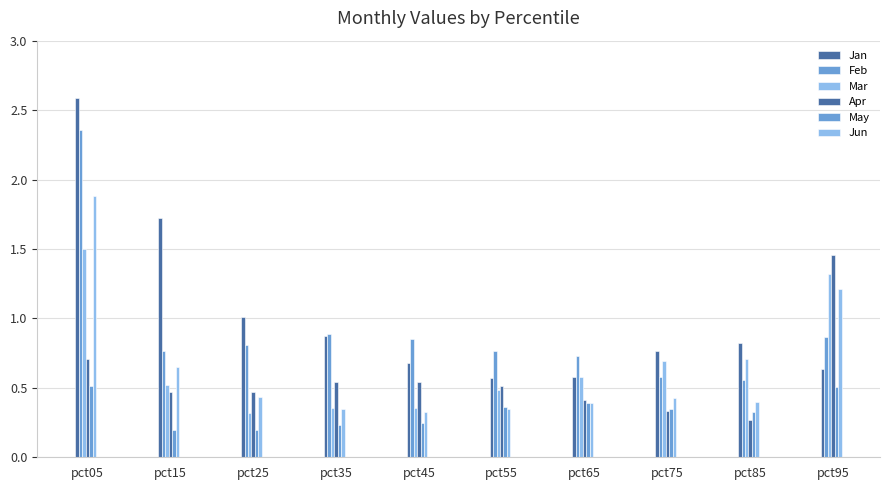

Rank the series at pct55 from lowest to highest value.

Jun, May, Mar, Apr, Jan, Feb